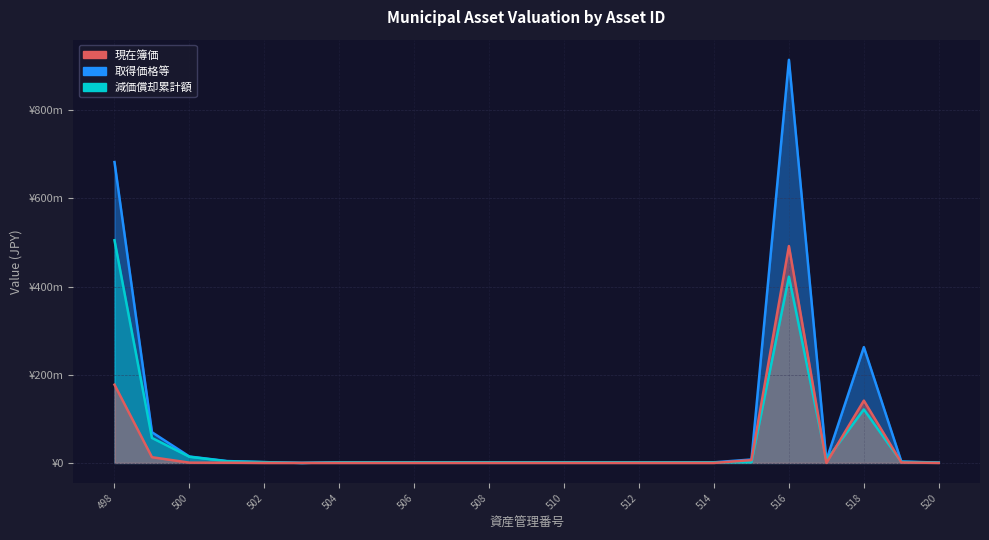

Rank the series at 513 from lowest to highest value.

現在簿価, 減価償却累計額, 取得価格等